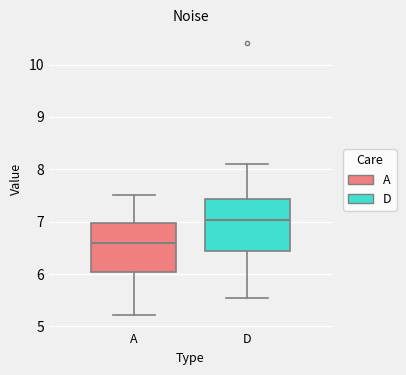

Where does the lower whisker of the box for A end on the y-axis? The values are not printed on the chart, so give them approximately, as read against the axis.

5.2